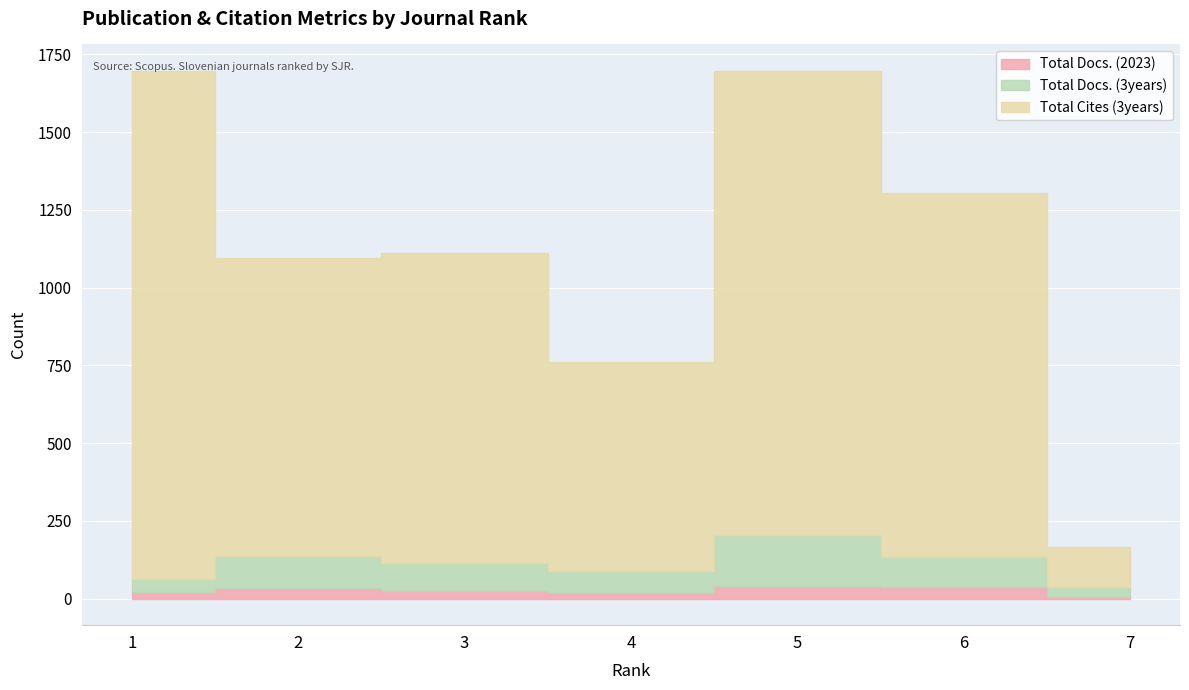

What are all the series names shown in the legend?

Total Docs. (2023), Total Docs. (3years), Total Cites (3years)